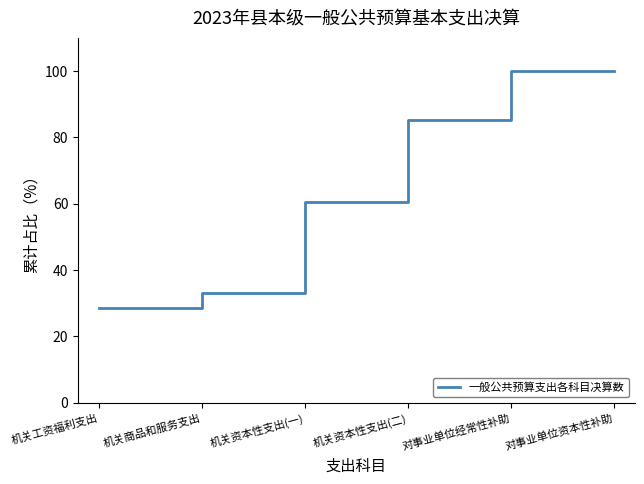

What position from the right is 机关资本性支出(二)?

3